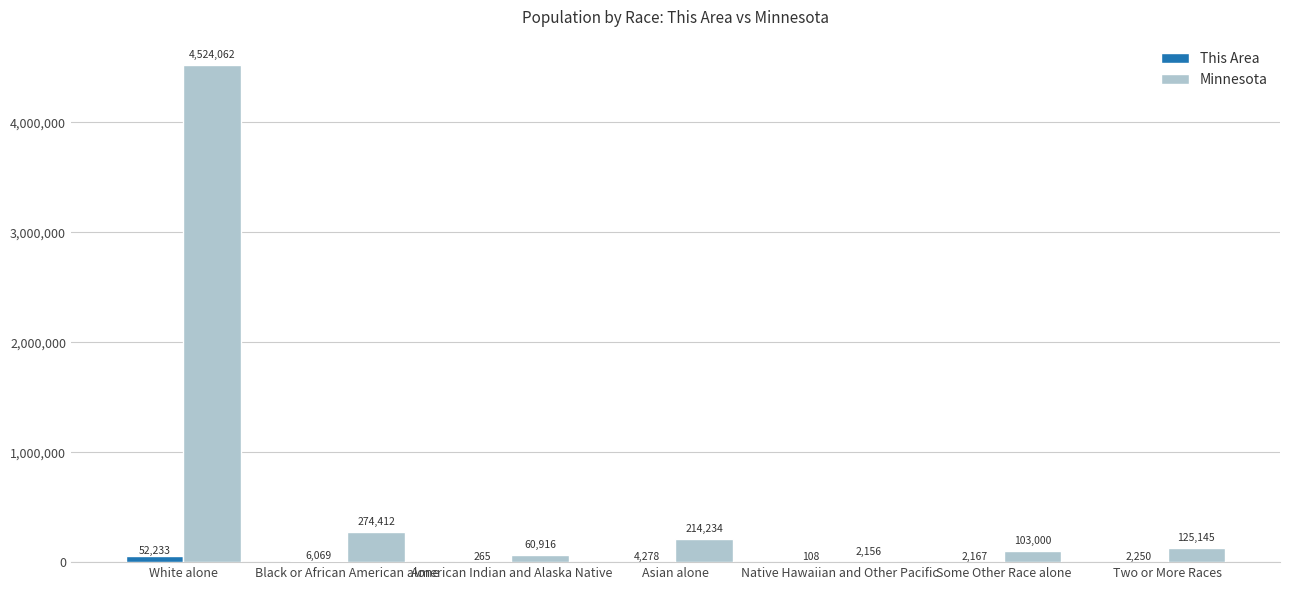

What is the maximum value shown in the chart?

4524062